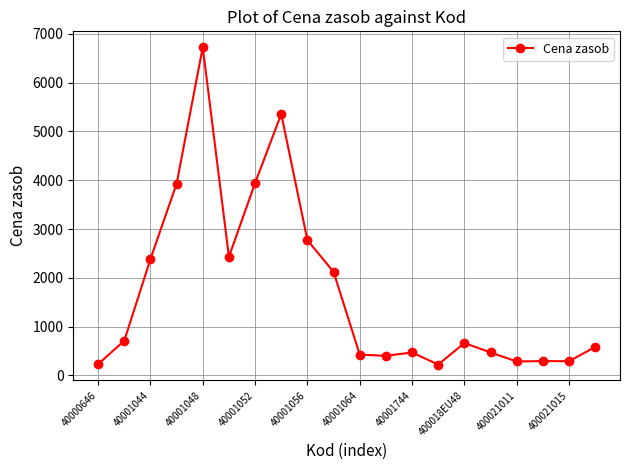

What is the average value?

1733.9